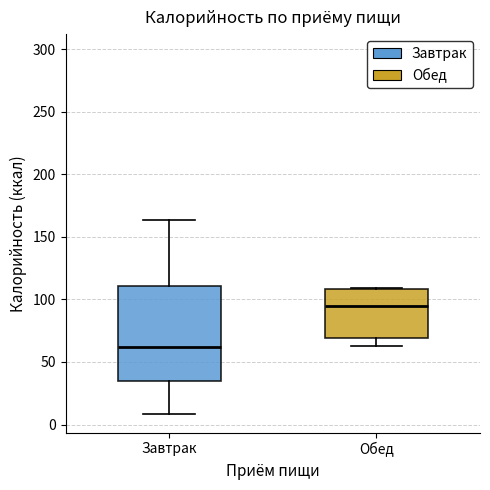

Which box is the tallest, from its lower edge to its upper edge?

Завтрак